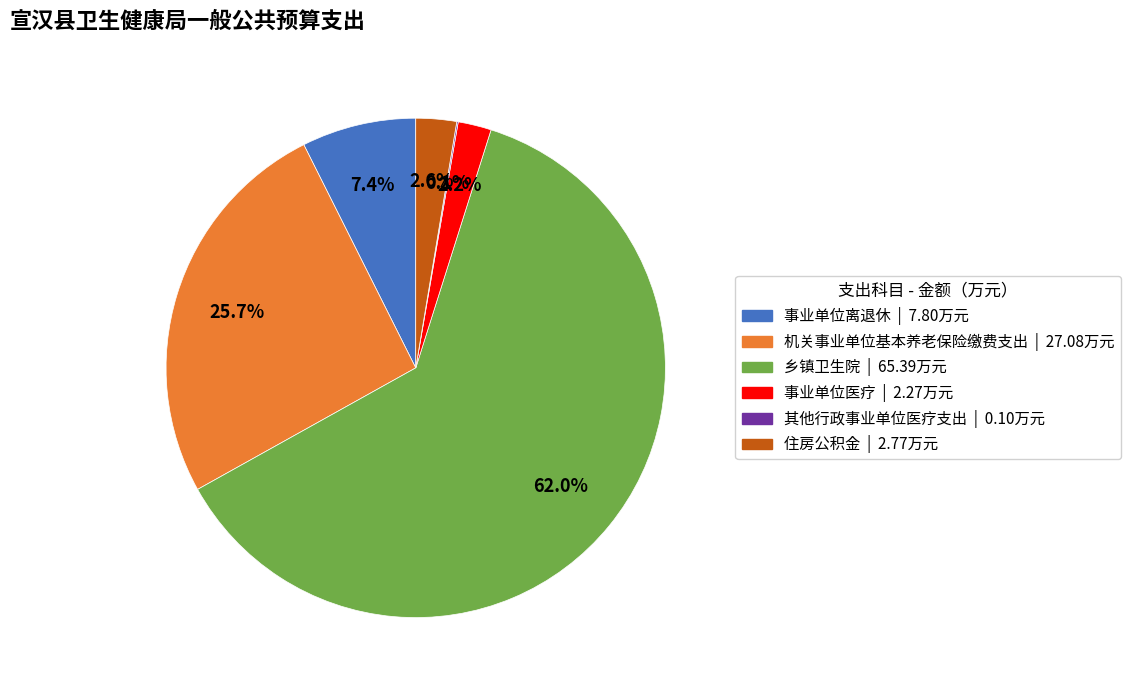

Which has a higher value, 住房公积金 or 乡镇卫生院?

乡镇卫生院